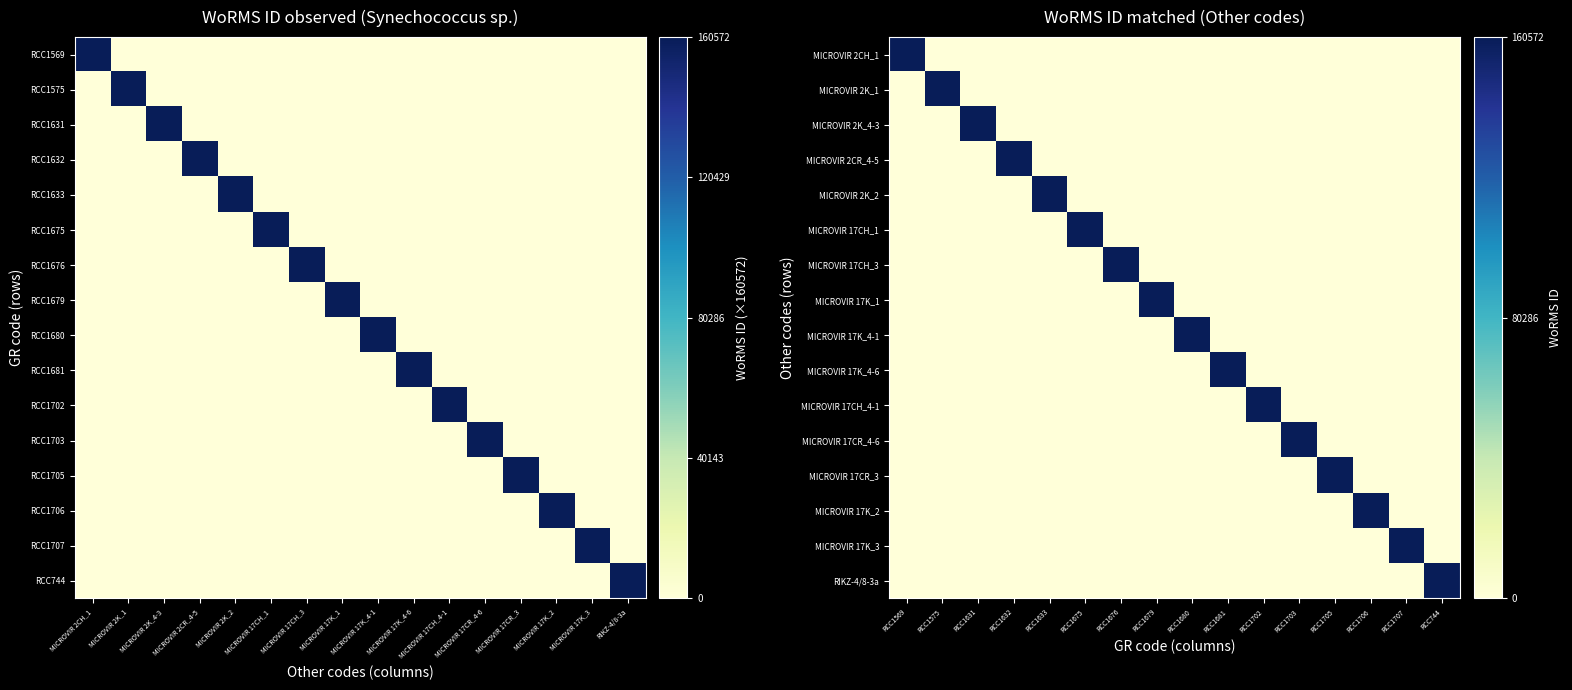

The MICROVIR 17CH_4-1 series shows 0 at RCC1706. True or false?

True